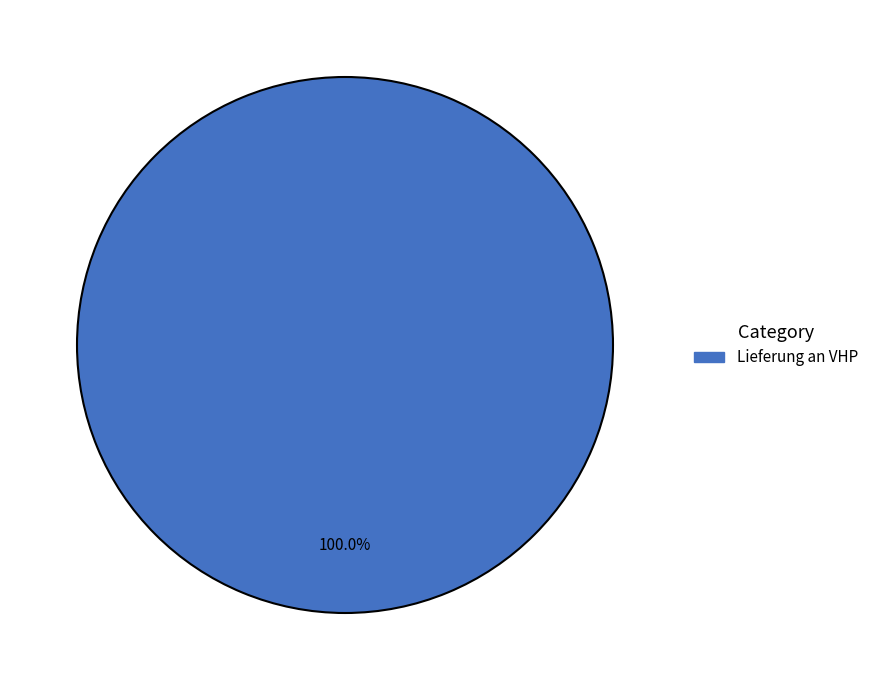

Is there any slice that represents more than half of the pie?

Yes